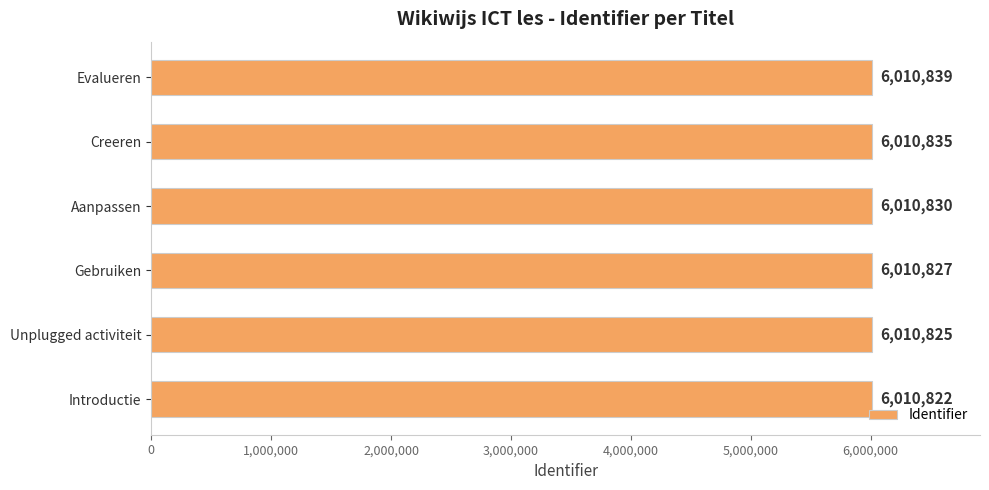

At which label is the value closest to 6010830?

Aanpassen